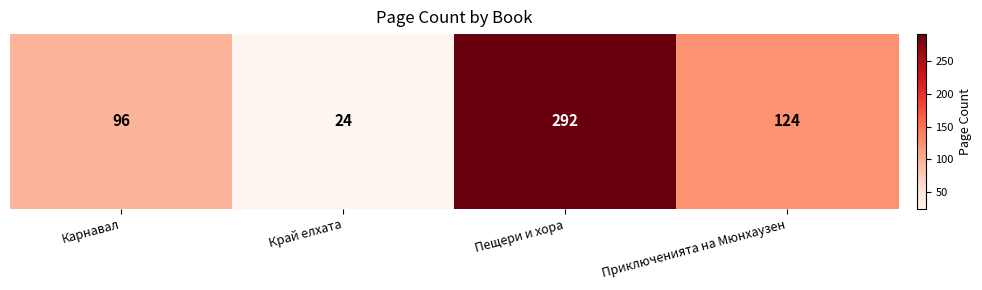

The value at Приключенията на Мюнхаузен is 71. True or false?

False